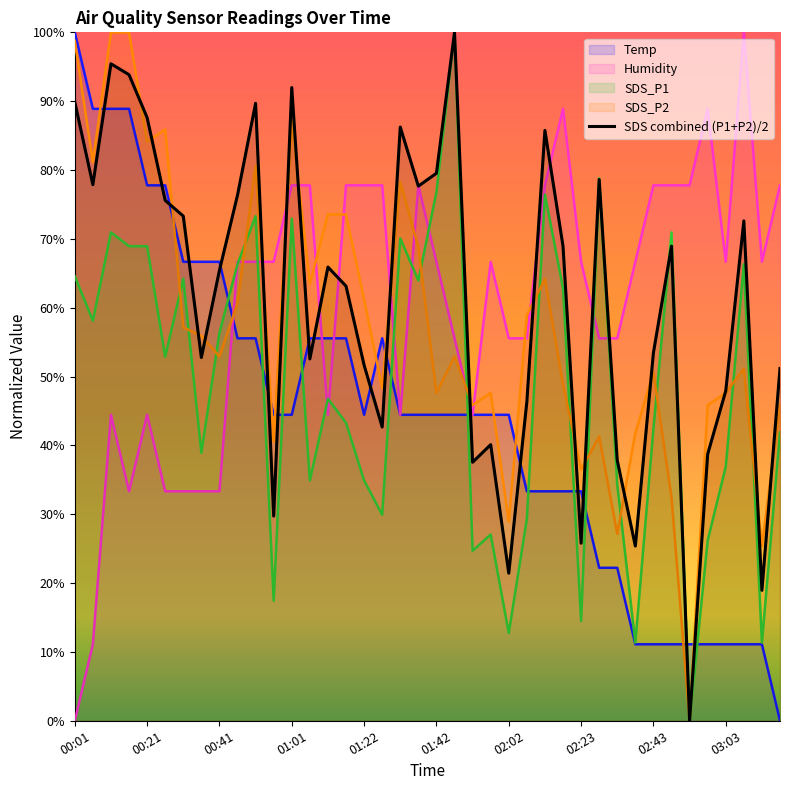

Does the chart display data point markers on the line(s)?

No